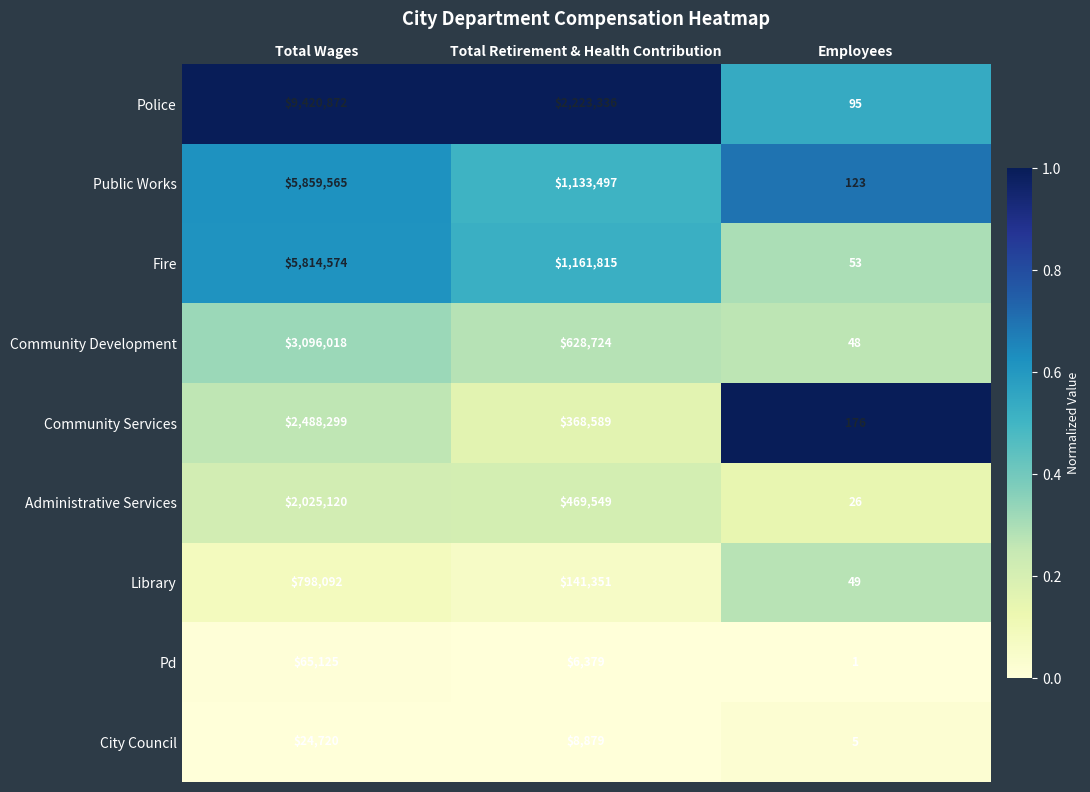

Where does the City Council series first go above 8879?

Total Wages